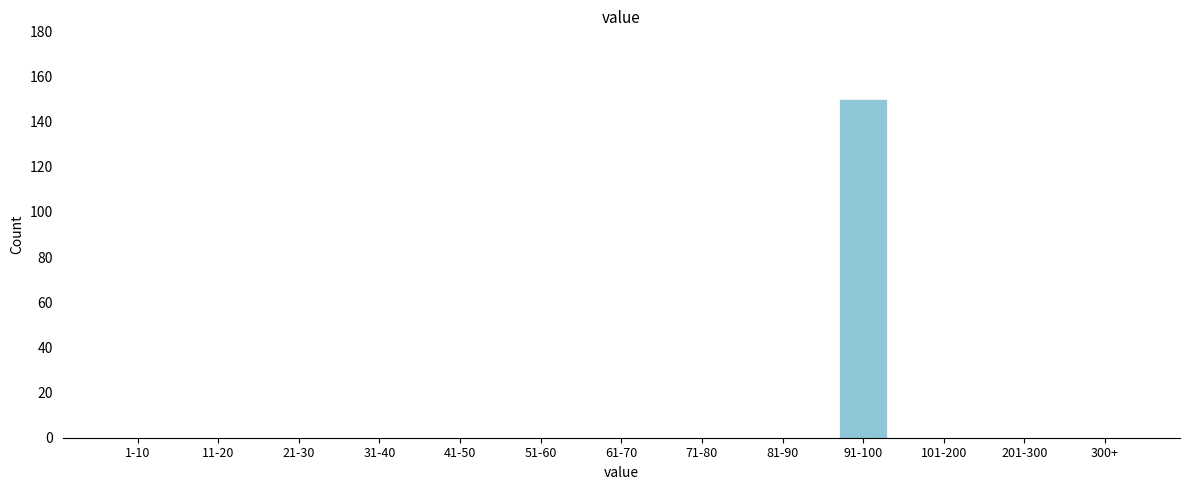

Reading left to right, what are all the values shown in this chart?

1-10=0	11-20=0	21-30=0	31-40=0	41-50=0	51-60=0	61-70=0	71-80=0	81-90=0	91-100=150	101-200=0	201-300=0	300+=0